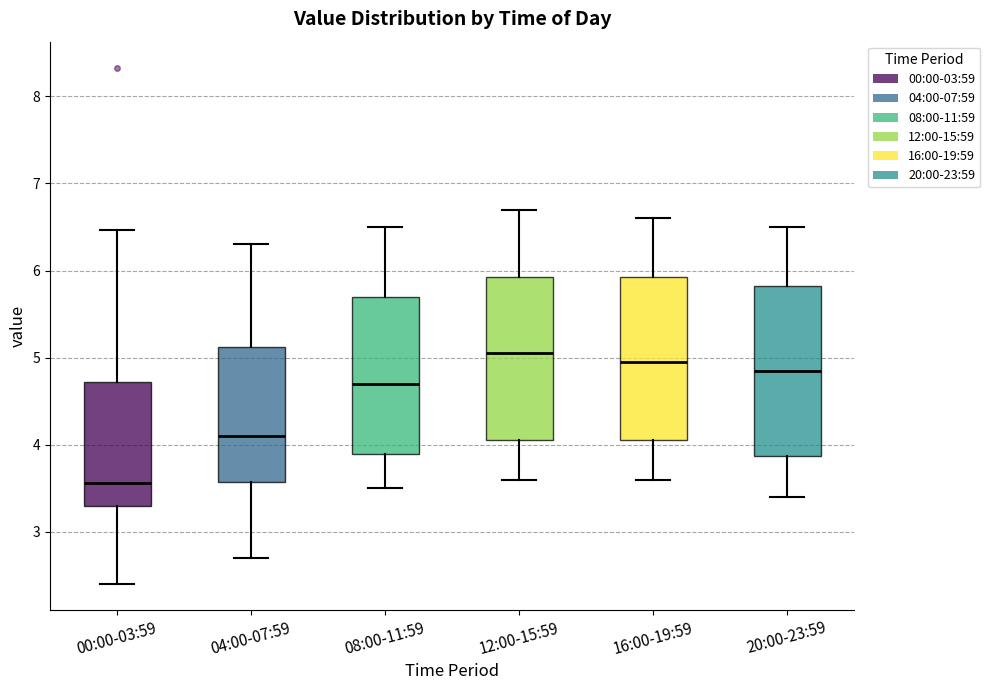

Reading left to right, read every box against the y-axis: the position of its median line, the range the box covers, and the ends of its whiskers. The values are not printed on the chart, so give them approximately, as read against the axis.

00:00-03:59: median 3.6, box 3.3 to 4.7, whiskers 2.4 to 6.5
04:00-07:59: median 4.1, box 3.6 to 5.1, whiskers 2.7 to 6.3
08:00-11:59: median 4.7, box 3.9 to 5.7, whiskers 3.5 to 6.5
12:00-15:59: median 5.1, box 4.1 to 5.9, whiskers 3.6 to 6.7
16:00-19:59: median 5.0, box 4.1 to 5.9, whiskers 3.6 to 6.6
20:00-23:59: median 4.9, box 3.9 to 5.8, whiskers 3.4 to 6.5